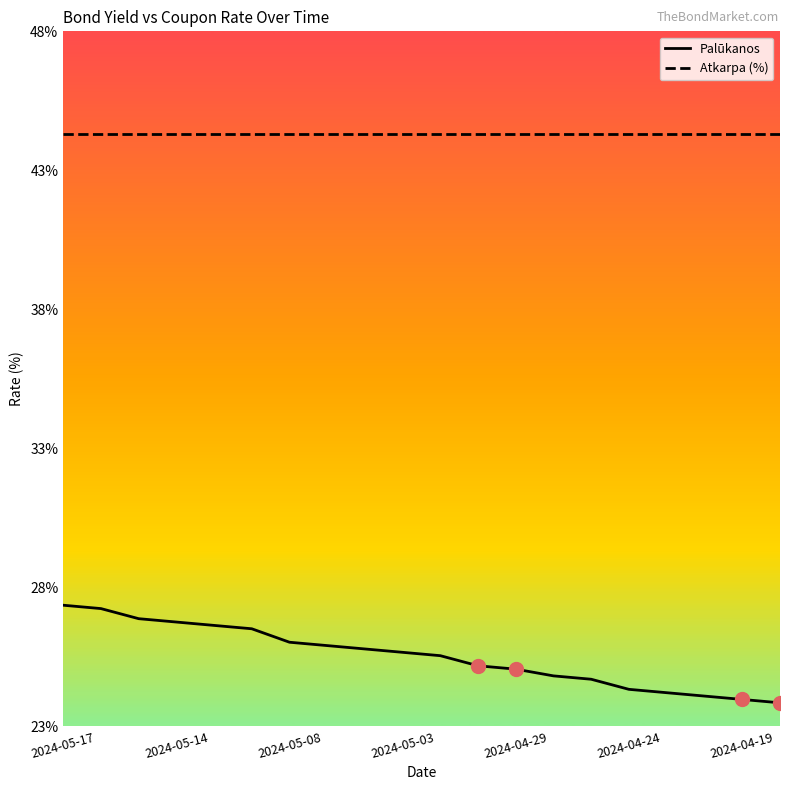

Is this an area chart (filled region under the line)?

No